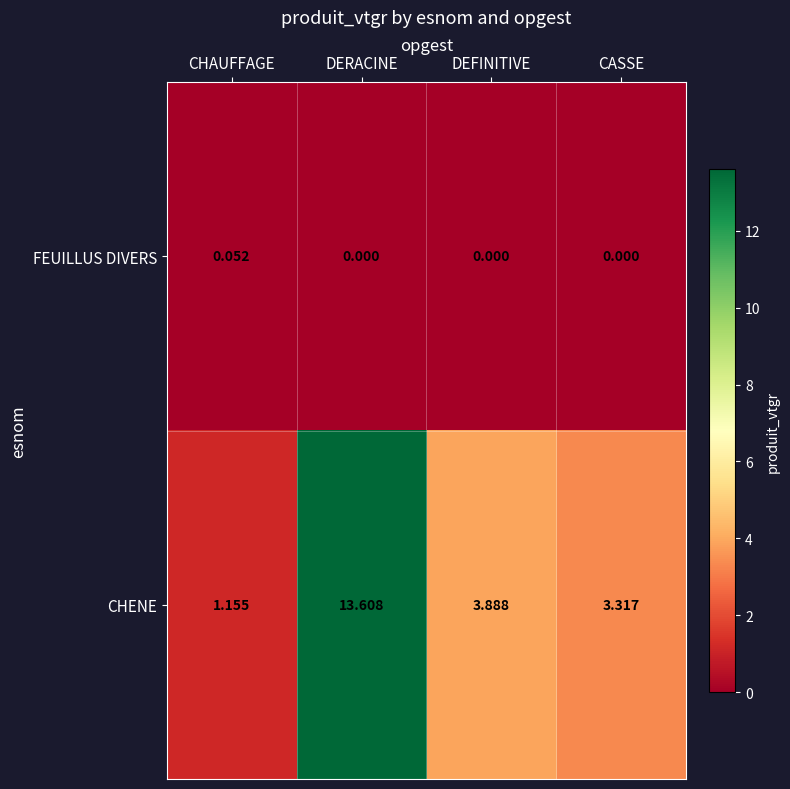

What is the difference between the highest and lowest values at DEFINITIVE?

3.9